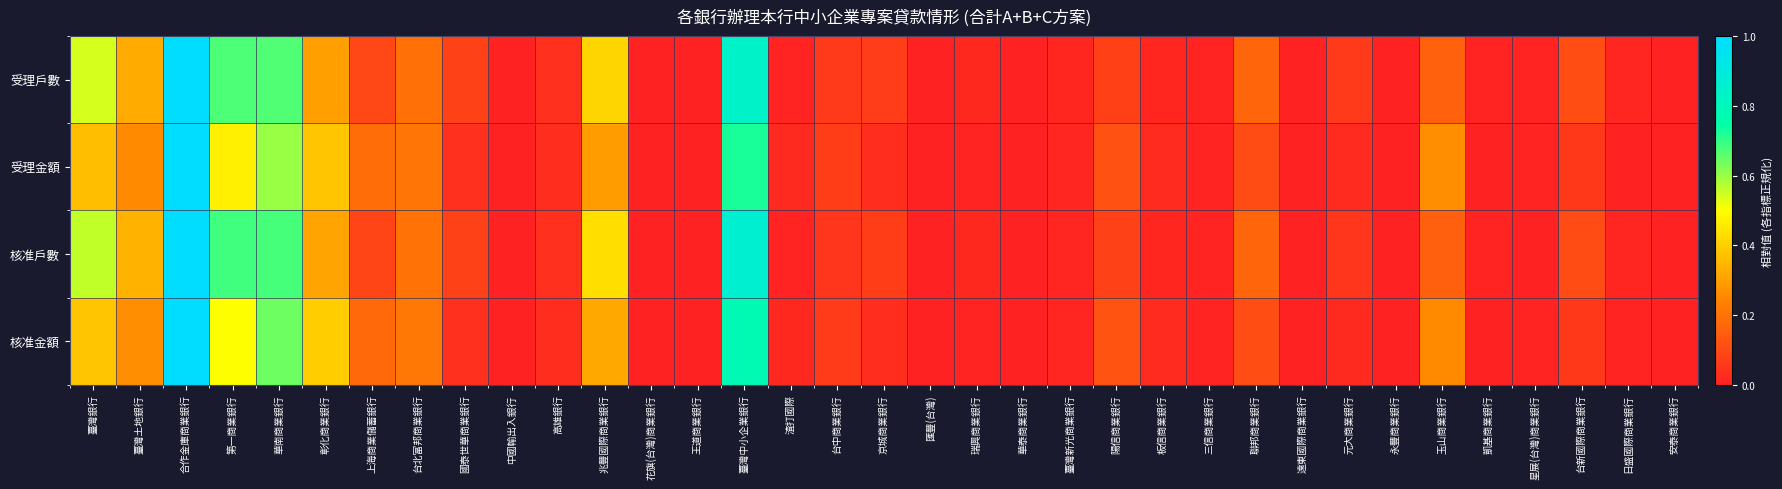

Between 三信商業銀行 and 兆豐國際商業銀行, which is larger?

兆豐國際商業銀行